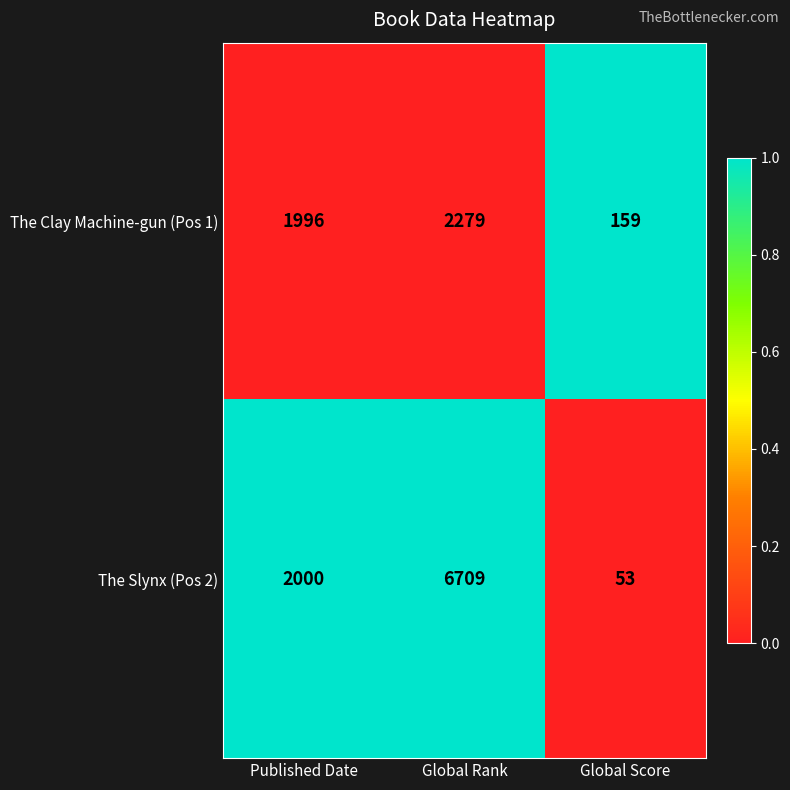

Count the The Clay Machine-gun (Pos 1) values in the range 159 to 2279.

3